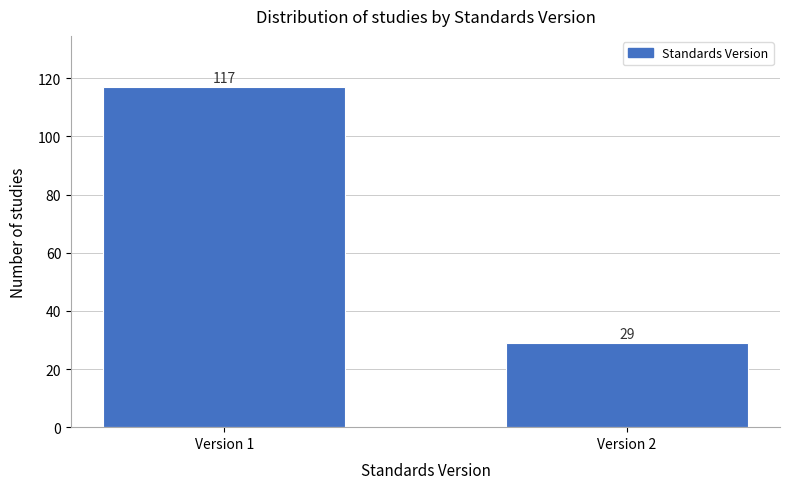

Reading right to left, what are all the values shown in this chart?

Version 2=29	Version 1=117